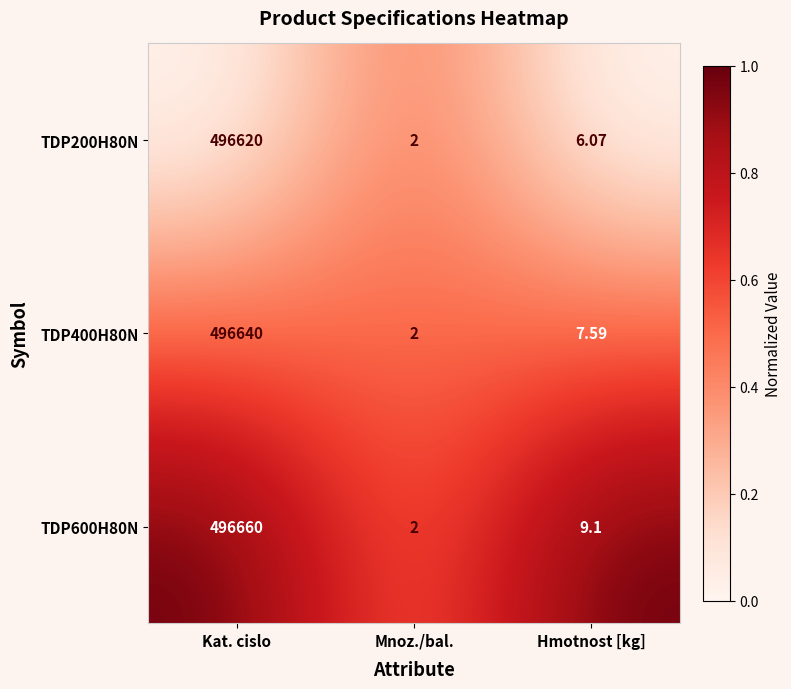

At which category is the sum across all series the highest?

Kat. cislo